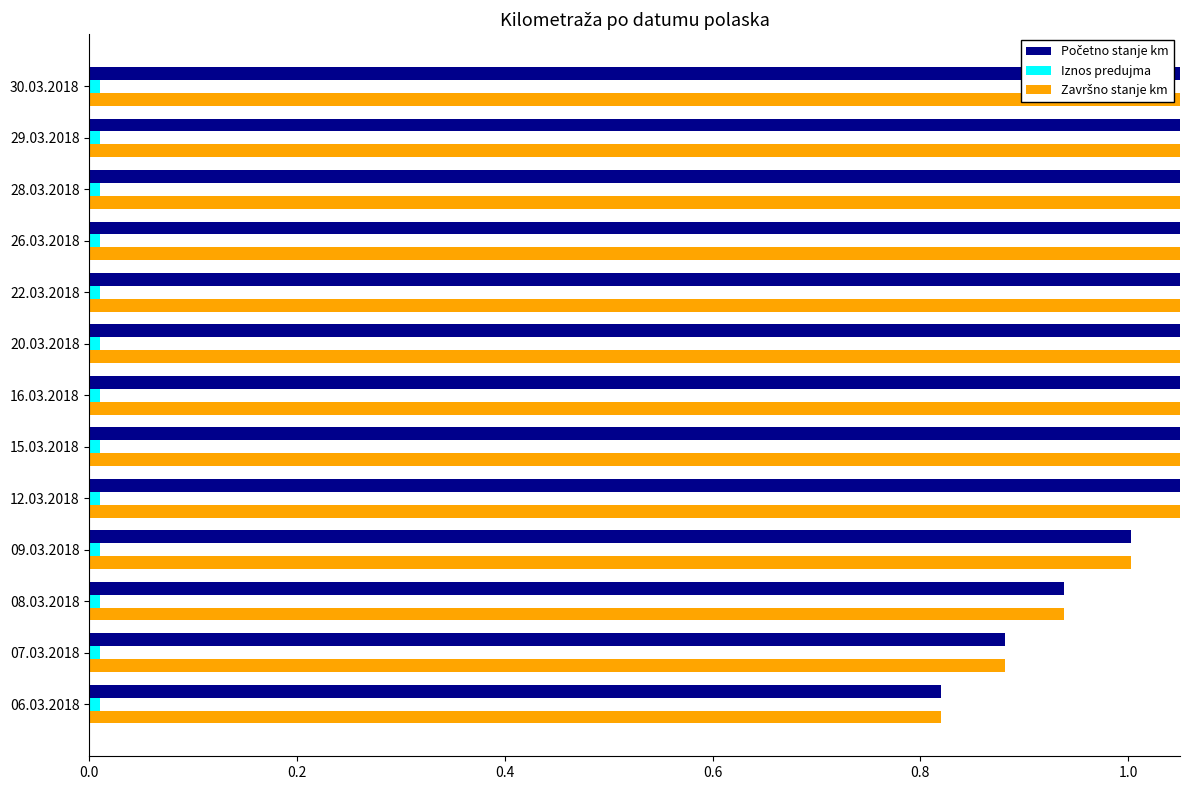

What position from the right is 0.8?

9